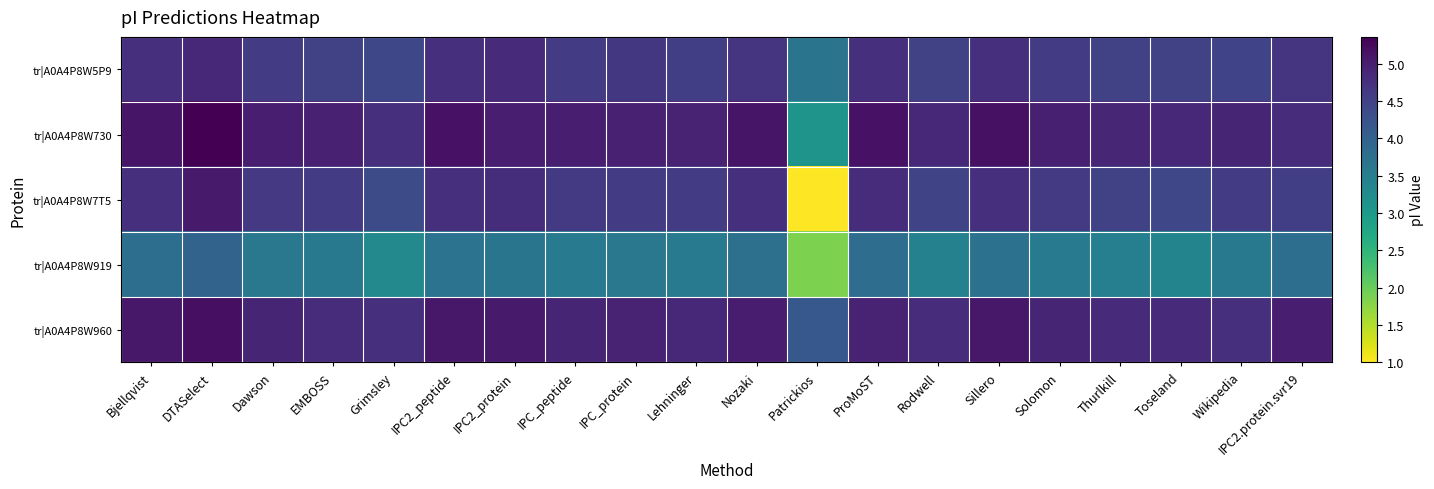

How many distinct data groups are displayed?

5